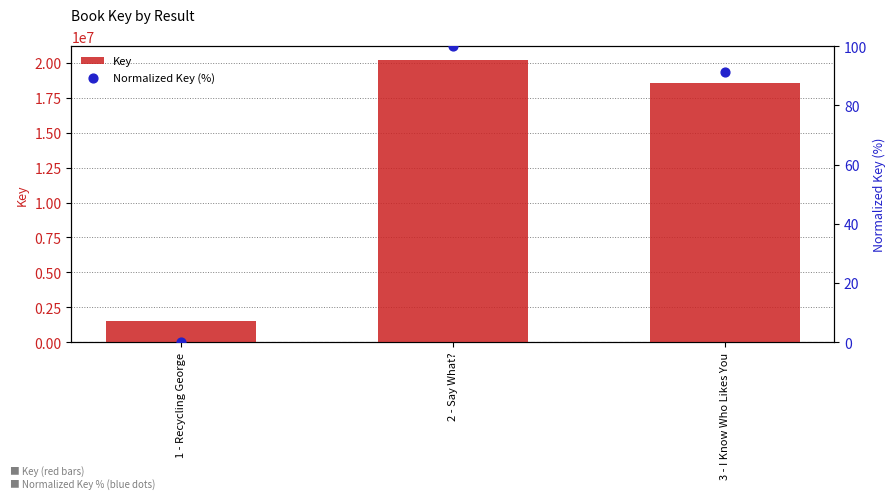

At which category is the sum across all series the highest?

2 - Say What?